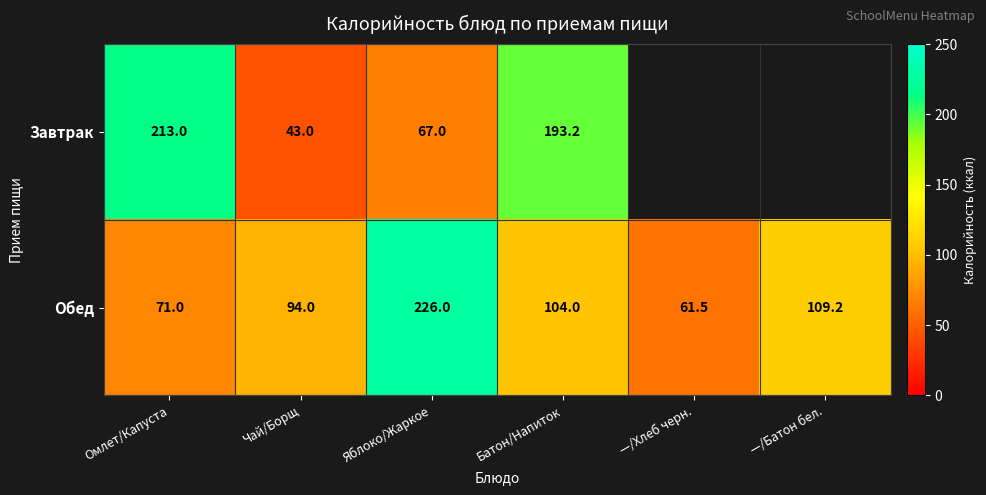

How many values in the Обед series are below 104?

3